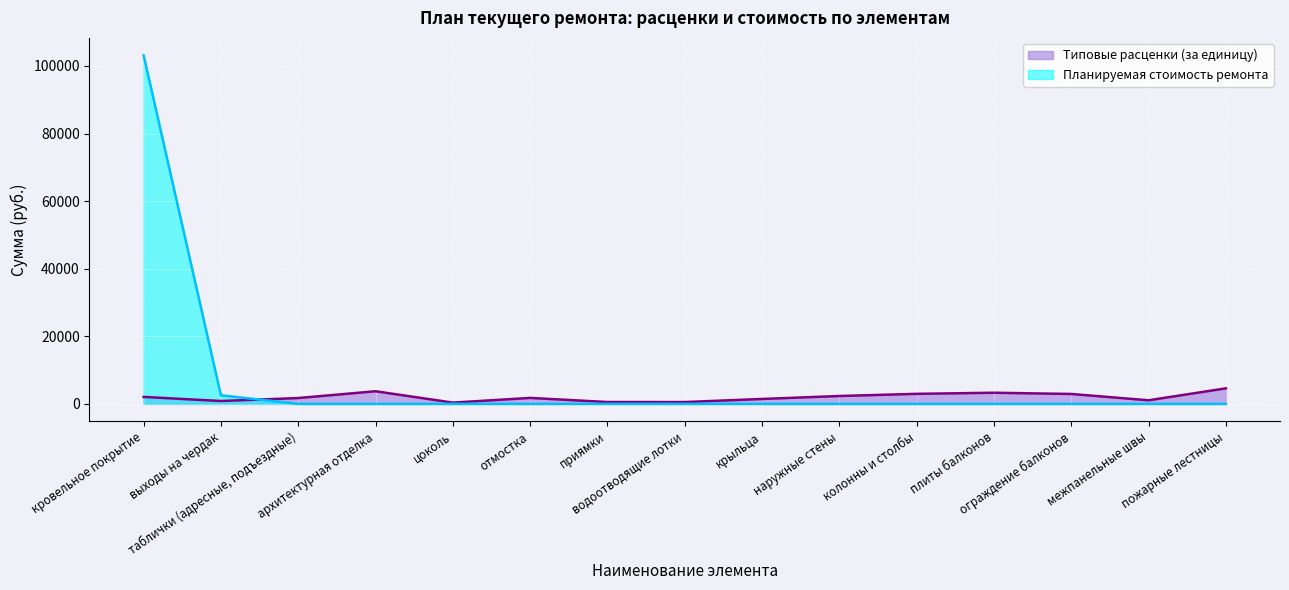

At which category is the sum across all series the highest?

кровельное покрытие